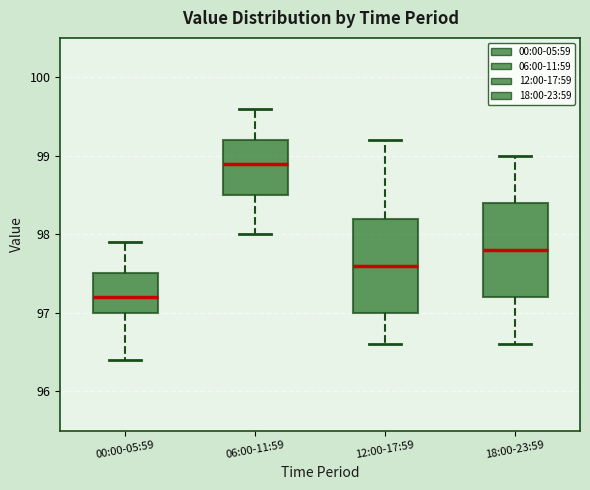

Reading left to right, transcribe this box plot: for each box, give where its median line is, the range the box spans, and where its two whiskers end, as read against the y-axis. The values are not printed on the chart, so give them approximately, as read against the axis.

00:00-05:59: median 97.2, box 97.0 to 97.5, whiskers 96.4 to 97.9
06:00-11:59: median 98.9, box 98.5 to 99.2, whiskers 98.0 to 99.6
12:00-17:59: median 97.6, box 97.0 to 98.2, whiskers 96.6 to 99.2
18:00-23:59: median 97.8, box 97.2 to 98.4, whiskers 96.6 to 99.0